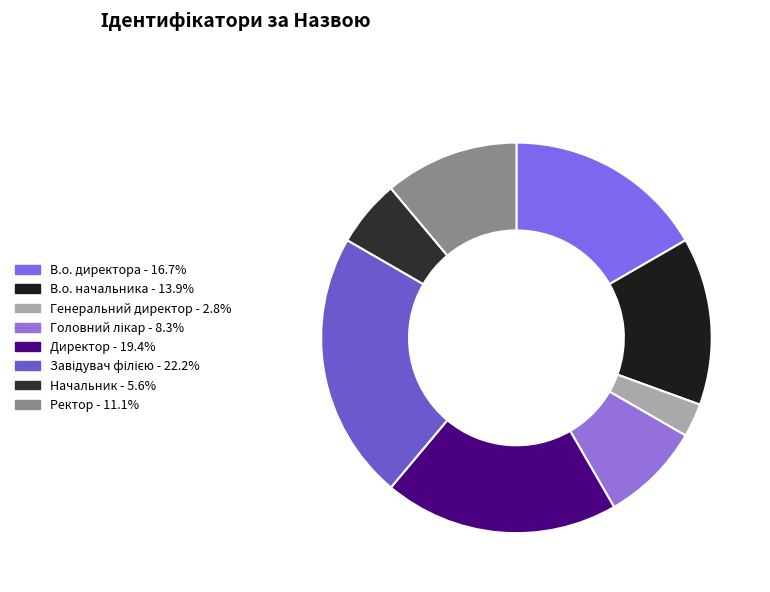

Is it true that Начальник is 6% of the pie?

True